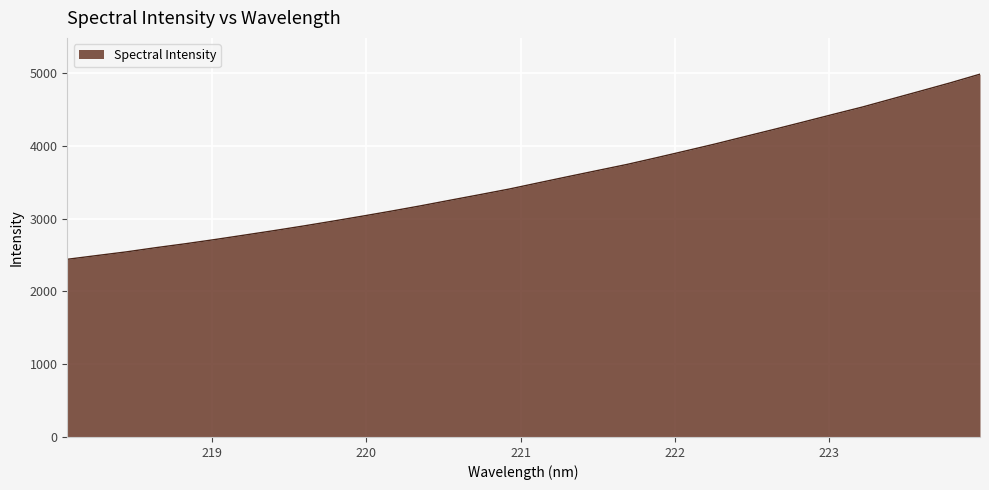

What is the smallest value displayed?

2440.4